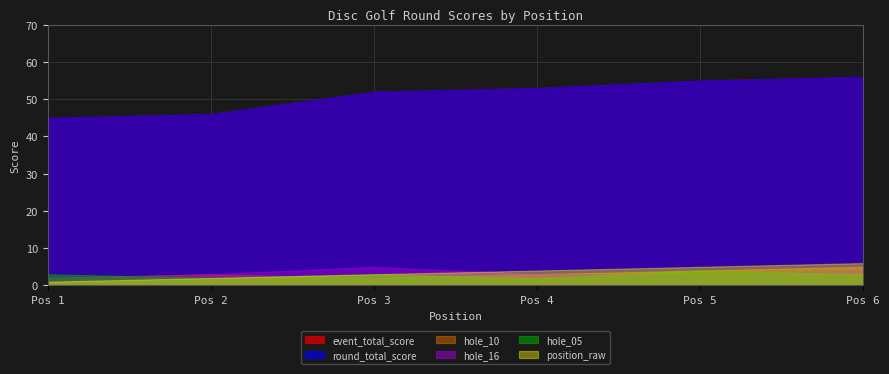

How many times do hole_05 and hole_10 cross each other?

3